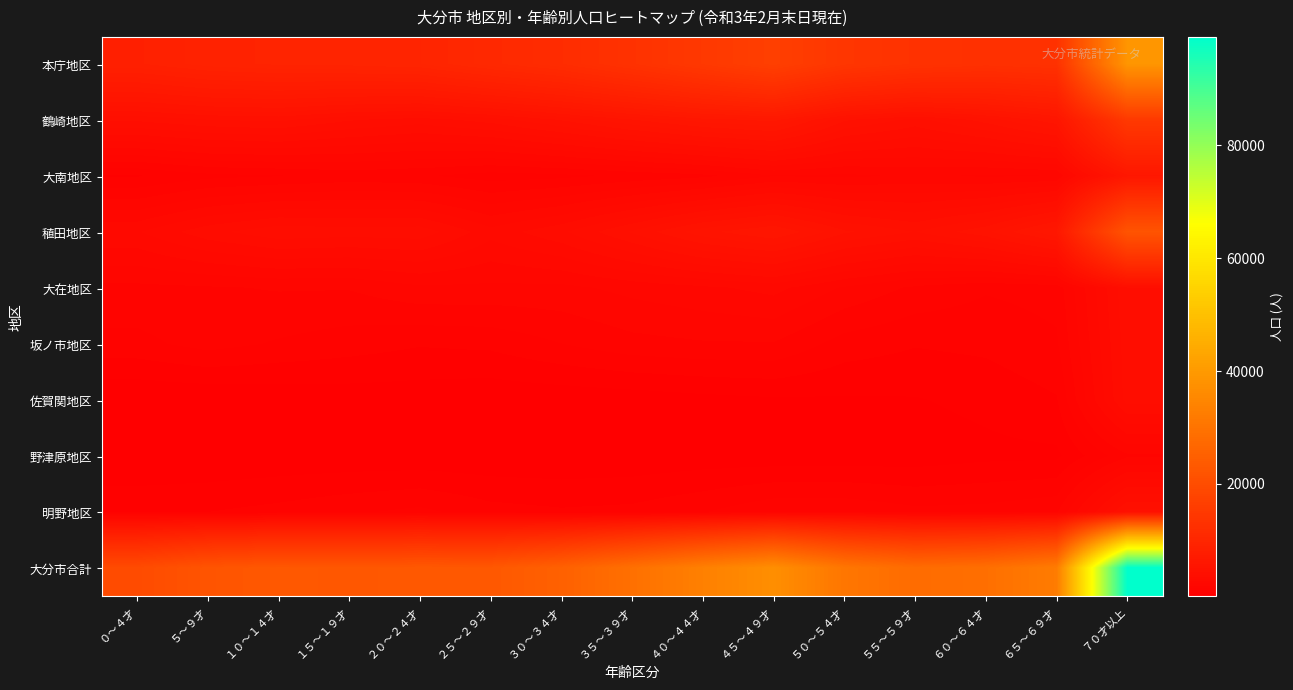

Reading right to left, list all the values displayed in this chart.

本庁地区: ７０才以上=38830	６５～６９才=13023	６０～６４才=12690	５５～５９才=13156	５０～５４才=14151	４５～４９才=16564	４０～４４才=14837	３５～３９才=13151	３０～３４才=11662	２５～２９才=10767	２０～２４才=9731	１５～１９才=9527	１０～１４才=9449	５～９才=9186	０～４才=8526
鶴崎地区: ７０才以上=14967	６５～６９才=5772	６０～６４才=4873	５５～５９才=4190	５０～５４才=4776	４５～４９才=6394	４０～４４才=6075	３５～３９才=5460	３０～３４才=4747	２５～２９才=4112	２０～２４才=3746	１５～１９才=3983	１０～１４才=4422	５～９才=4317	０～４才=4019
大南地区: ７０才以上=6100	６５～６９才=2003	６０～６４才=1951	５５～５９才=2073	５０～５４才=1913	４５～４９才=1983	４０～４４才=1507	３５～３９才=1312	３０～３４才=1128	２５～２９才=1038	２０～２４才=1283	１５～１９才=1353	１０～１４才=1207	５～９才=1113	０～４才=809
稙田地区: ７０才以上=21902	６５～６９才=6272	６０～６４才=5000	５５～５９才=4318	５０～５４才=4788	４５～４９才=5907	４０～４４才=5357	３５～３９才=4380	３０～３４才=3474	２５～２９才=2925	２０～２４才=3790	１５～１９才=3743	１０～１４才=3836	５～９才=3423	０～４才=2741
大在地区: ７０才以上=3891	６５～６９才=1375	６０～６４才=1273	５５～５９才=1537	５０～５４才=1947	４５～４９才=2519	４０～４４才=2303	３５～３９才=2123	３０～３４才=1899	２５～２９才=1911	２０～２４才=1924	１５～１９才=1640	１０～１４才=1648	５～９才=1568	０～４才=1517
坂ノ市地区: ７０才以上=3784	６５～６９才=1169	６０～６４才=938	５５～５９才=873	５０～５４才=1058	４５～４９才=1590	４０～４４才=1575	３５～３９才=1485	３０～３４才=1226	２５～２９才=937	２０～２４才=879	１５～１９才=1029	１０～１４才=1185	５～９才=1378	０～４才=1115
佐賀関地区: ７０才以上=3732	６５～６９才=810	６０～６４才=559	５５～５９才=430	５０～５４才=406	４５～４９才=399	４０～４４才=324	３５～３９才=224	３０～３４才=178	２５～２９才=149	２０～２４才=217	１５～１９才=221	１０～１４才=166	５～９才=95	０～４才=67
野津原地区: ７０才以上=1545	６５～６９才=367	６０～６４才=348	５５～５９才=230	５０～５４才=211	４５～４９才=200	４０～４４才=211	３５～３９才=156	３０～３４才=129	２５～２９才=140	２０～２４才=157	１５～１９才=166	１０～１４才=151	５～９才=104	０～４才=78
明野地区: ７０才以上=4477	６５～６９才=1563	６０～６４才=1374	５５～５９才=1341	５０～５４才=1556	４５～４９才=1553	４０～４４才=1203	３５～３９才=953	３０～３４才=899	２５～２９才=995	２０～２４才=1331	１５～１９才=1163	１０～１４才=974	５～９才=838	０～４才=775
大分市合計: ７０才以上=99228	６５～６９才=32354	６０～６４才=29006	５５～５９才=28148	５０～５４才=30806	４５～４９才=37109	４０～４４才=33392	３５～３９才=29244	３０～３４才=25342	２５～２９才=22974	２０～２４才=23058	１５～１９才=22825	１０～１４才=23038	５～９才=22022	０～４才=19647